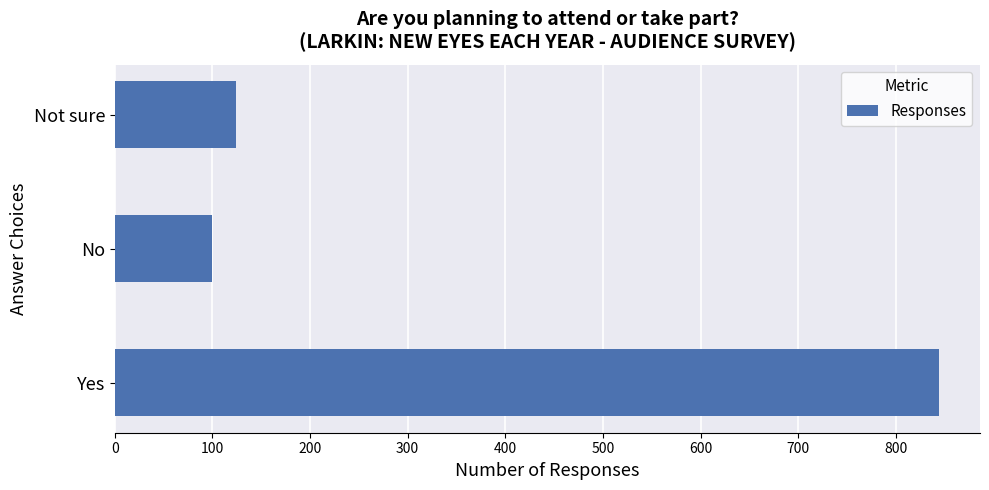

Reading bottom to top, list all the values displayed in this chart.

Yes=844	No=100	Not sure=124